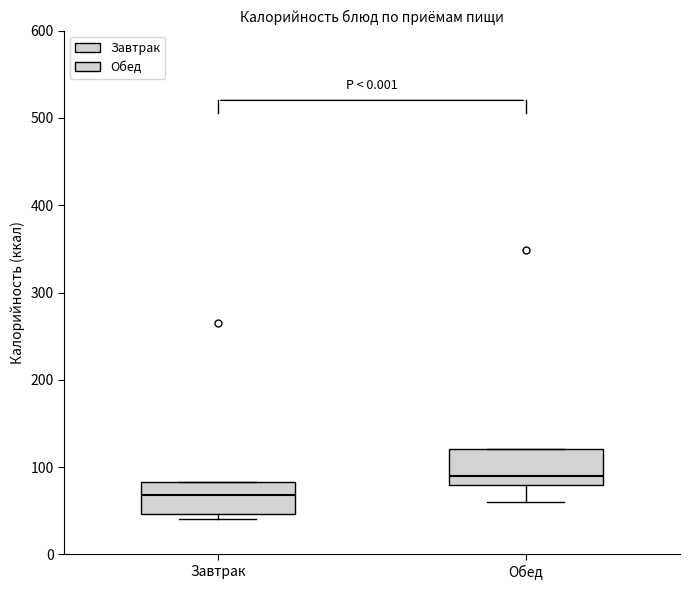

Where does the median line of the box for Завтрак sit on the y-axis? The values are not printed on the chart, so give them approximately, as read against the axis.

70